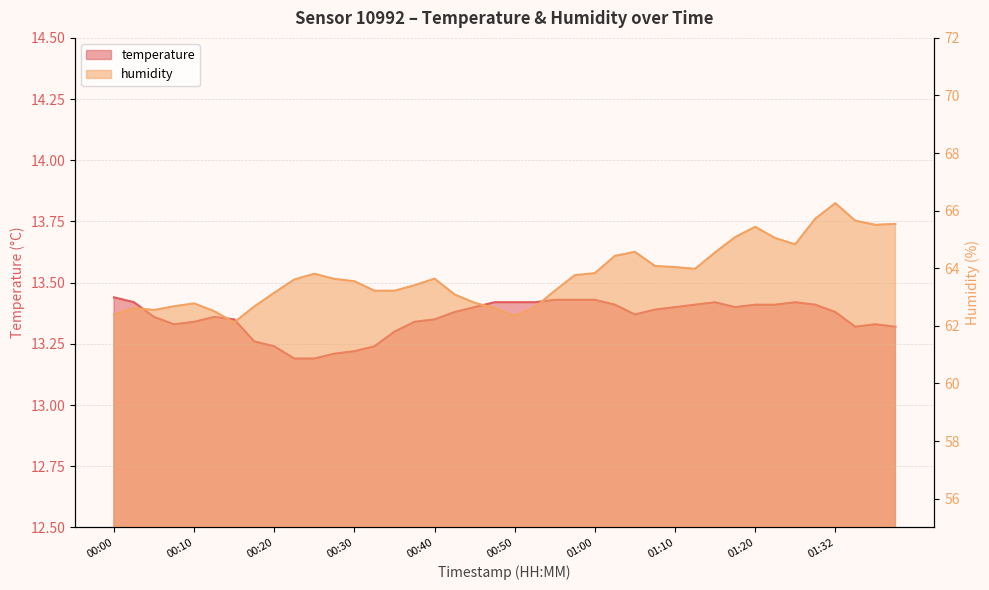

What are all the series names shown in the legend?

temperature, humidity